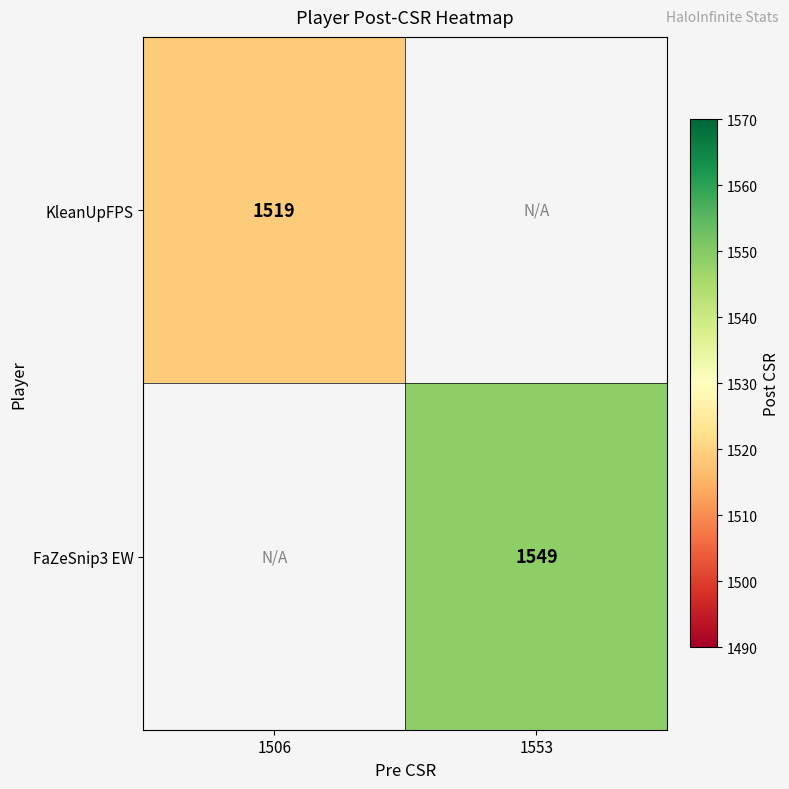

The value of KleanUpFPS at 1506 is 568. True or false?

False